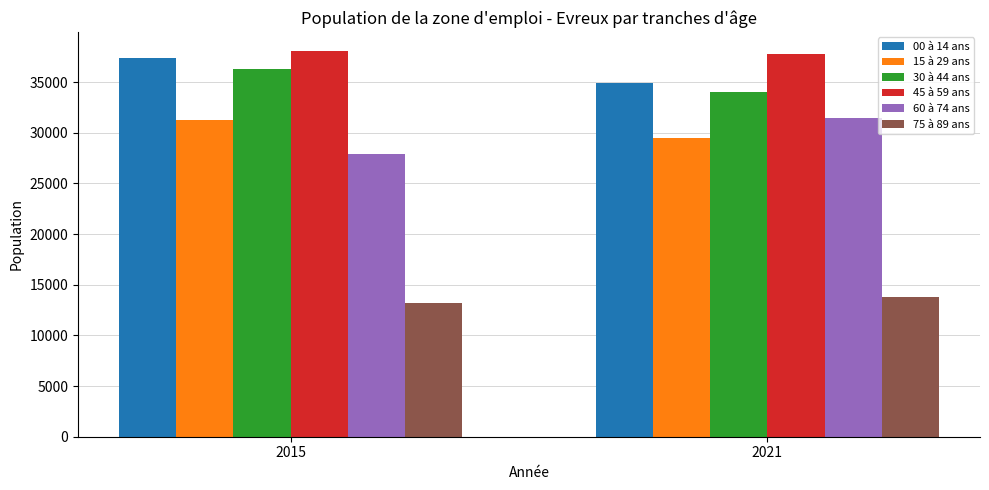

What is the value of the 00 à 14 ans bar at the 1st from the left?

37403.8